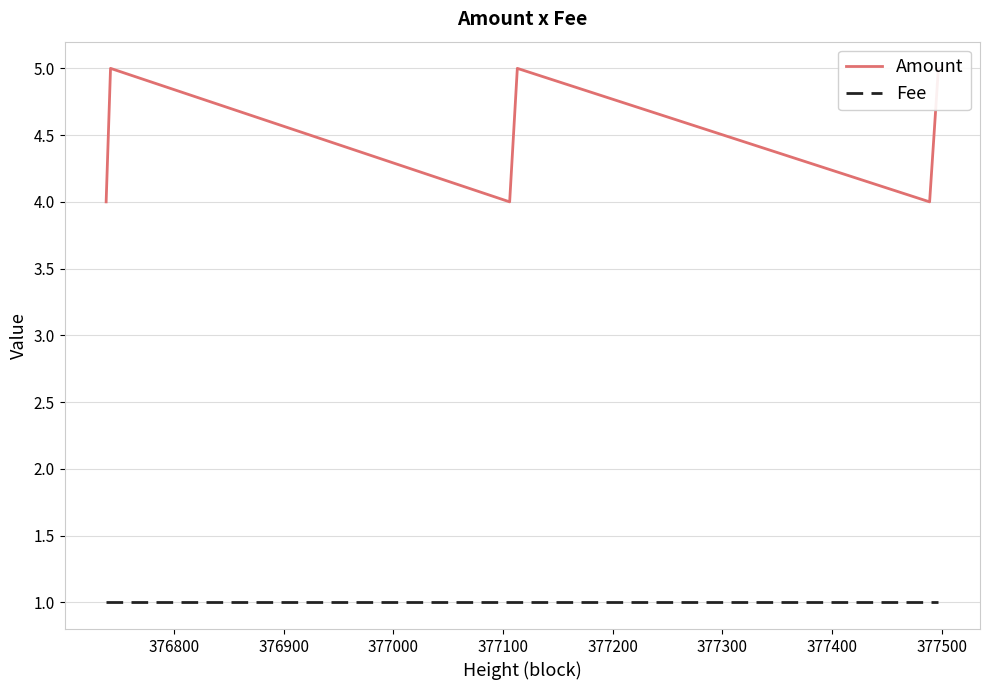

Reading left to right, extract all data points from this chart.

Amount: 4	5	4	5	4	5
Fee: 1	1	1	1	1	1